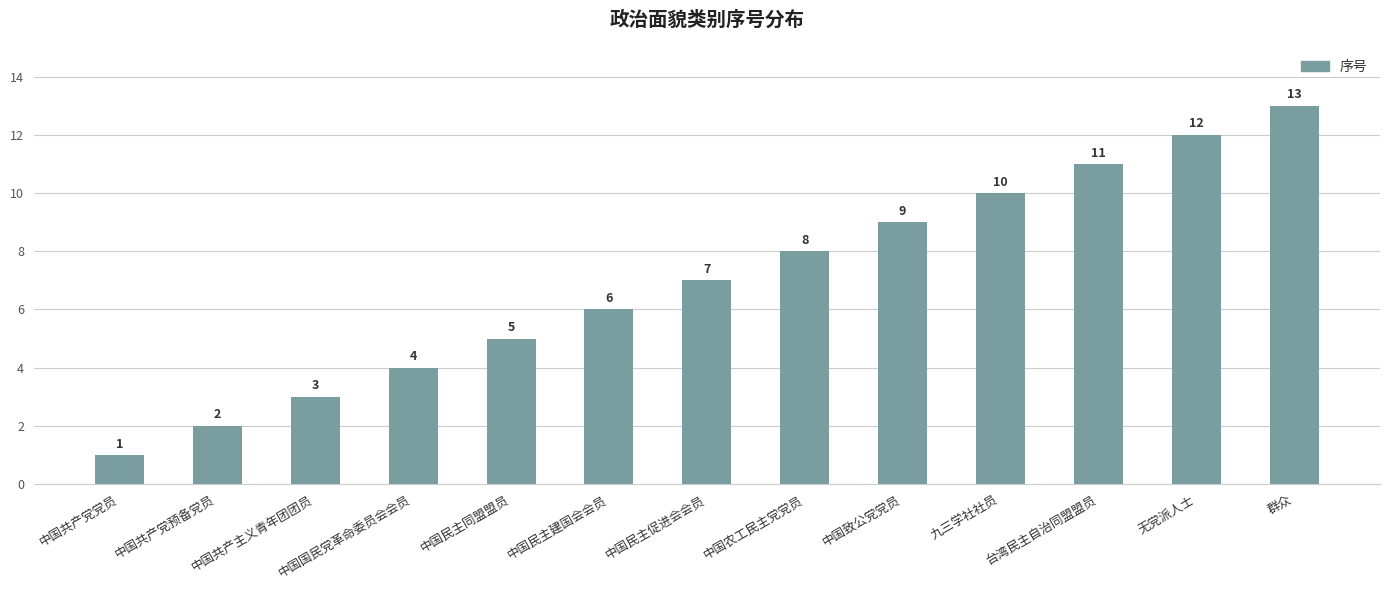

What is the label of the 2nd bar from the left?

中国共产党预备党员